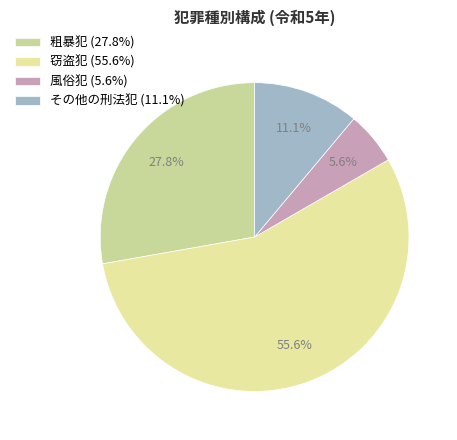

How many slices are in this pie chart?

4